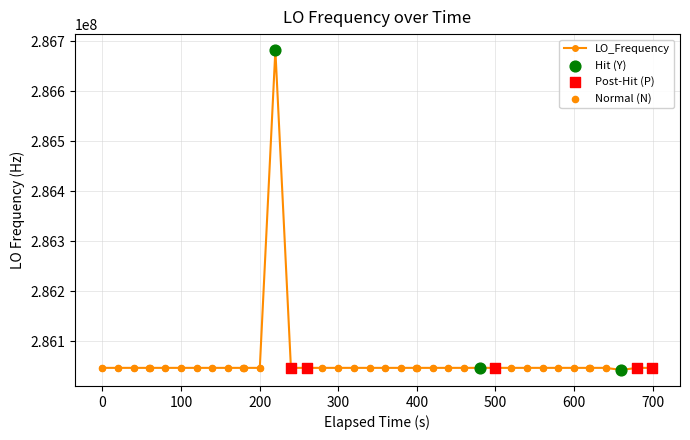

What is the smallest value displayed?

286042776.6